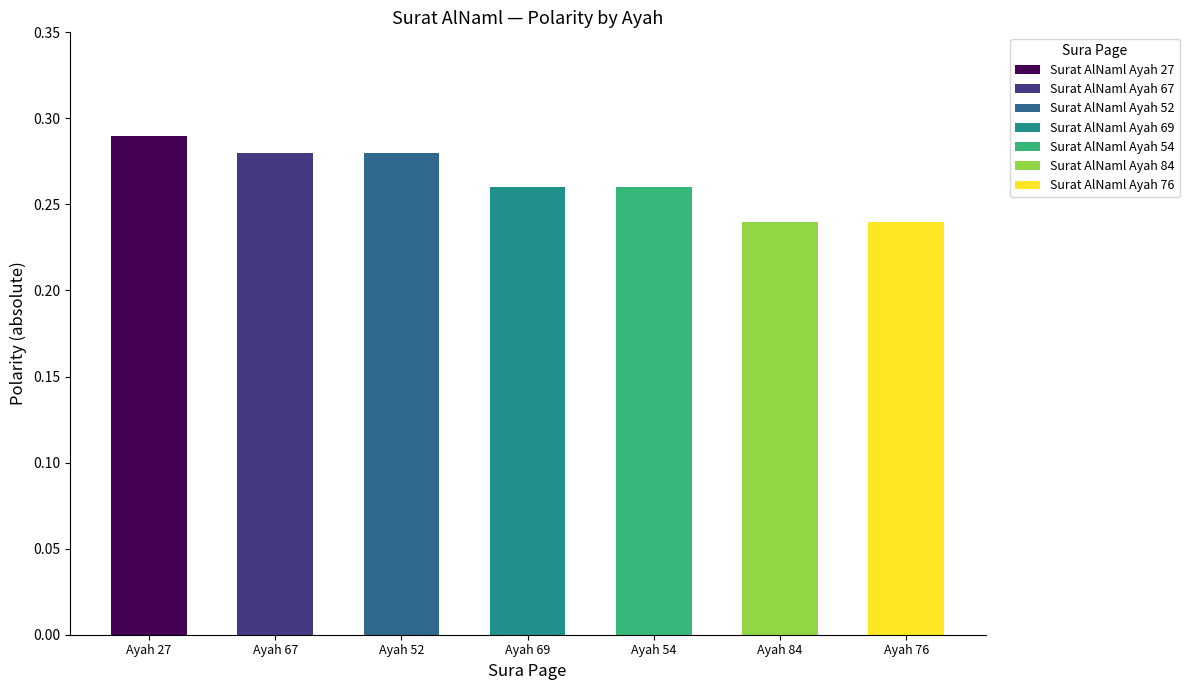

Count the values in the range 0 to 1.

7